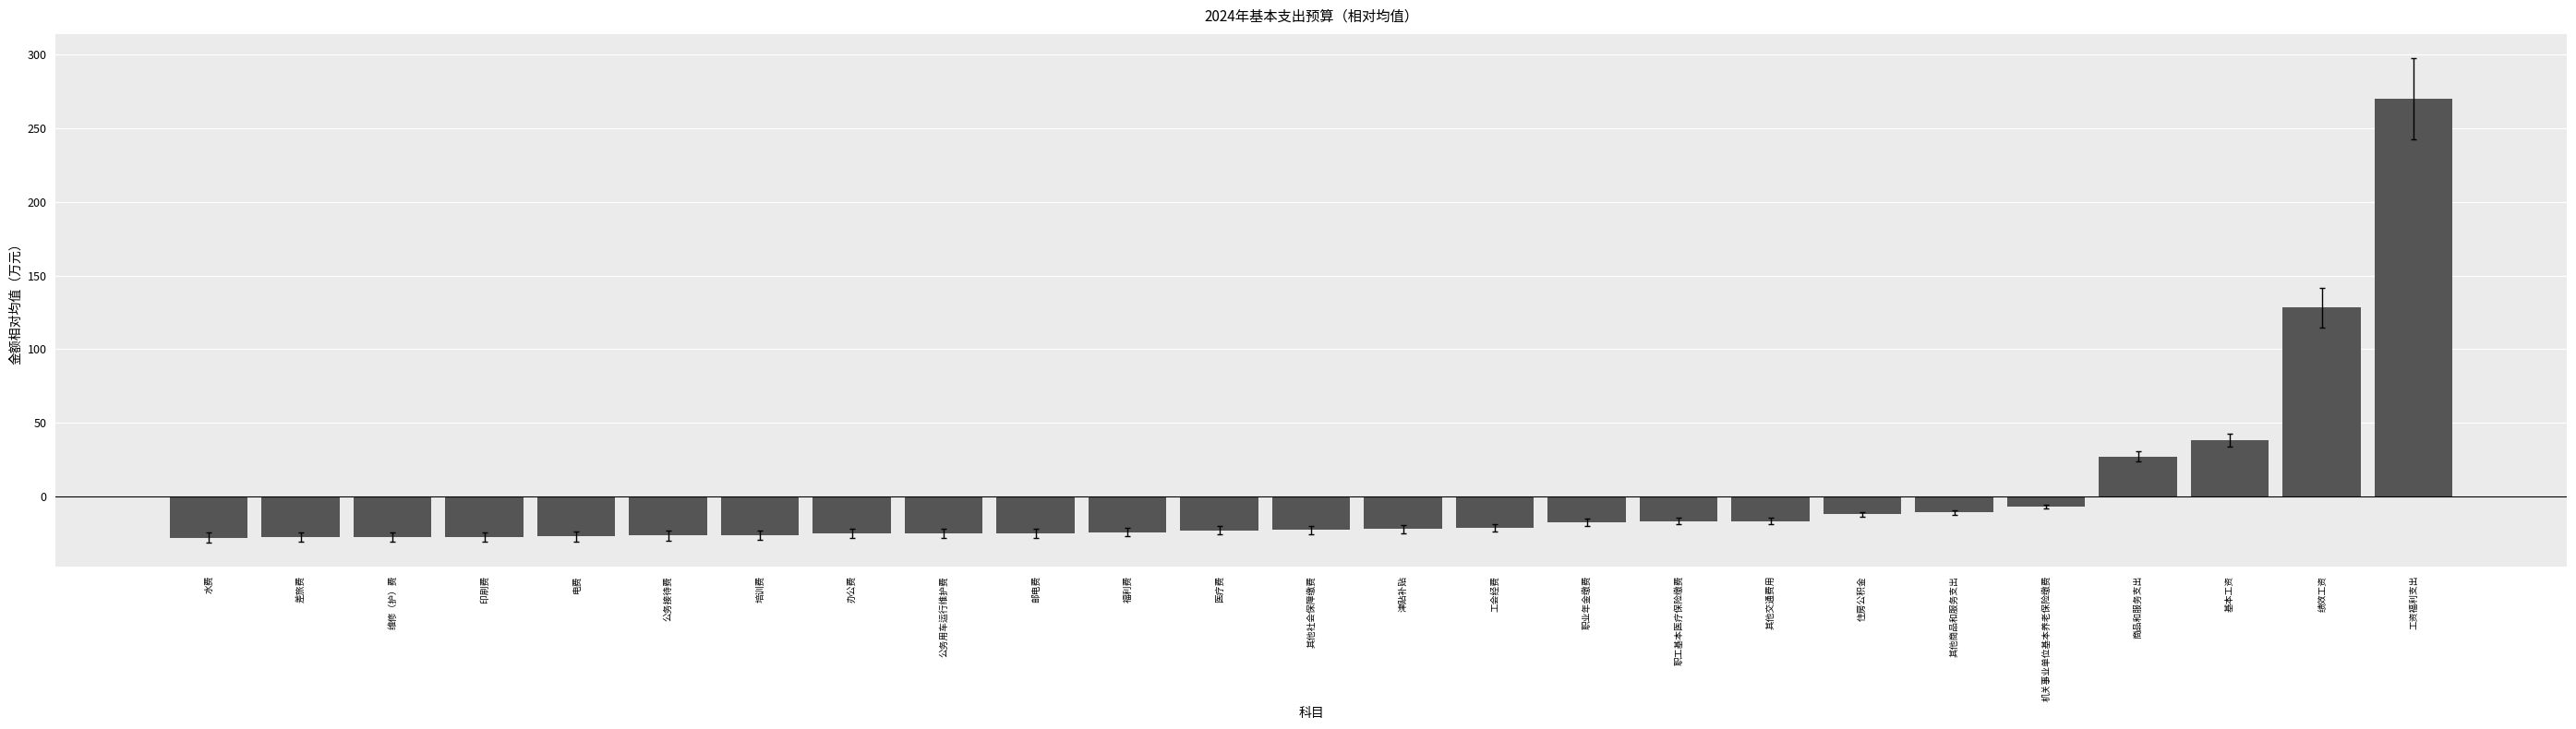

At which category does the chart reach its peak across all series?

工资福利支出